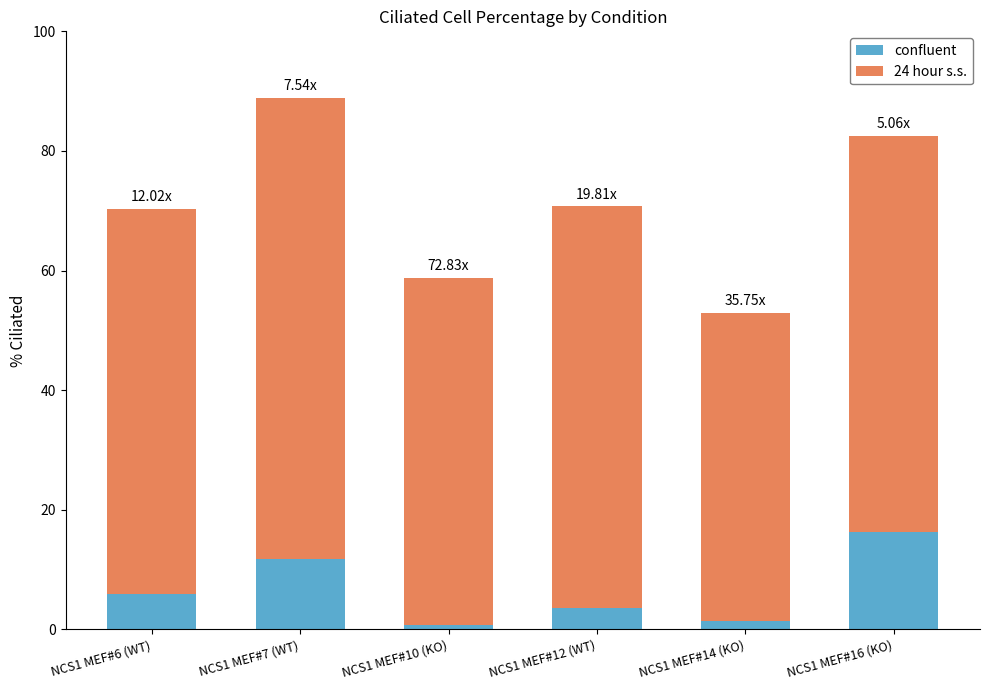

What is the sum of all confluent values?

39.8